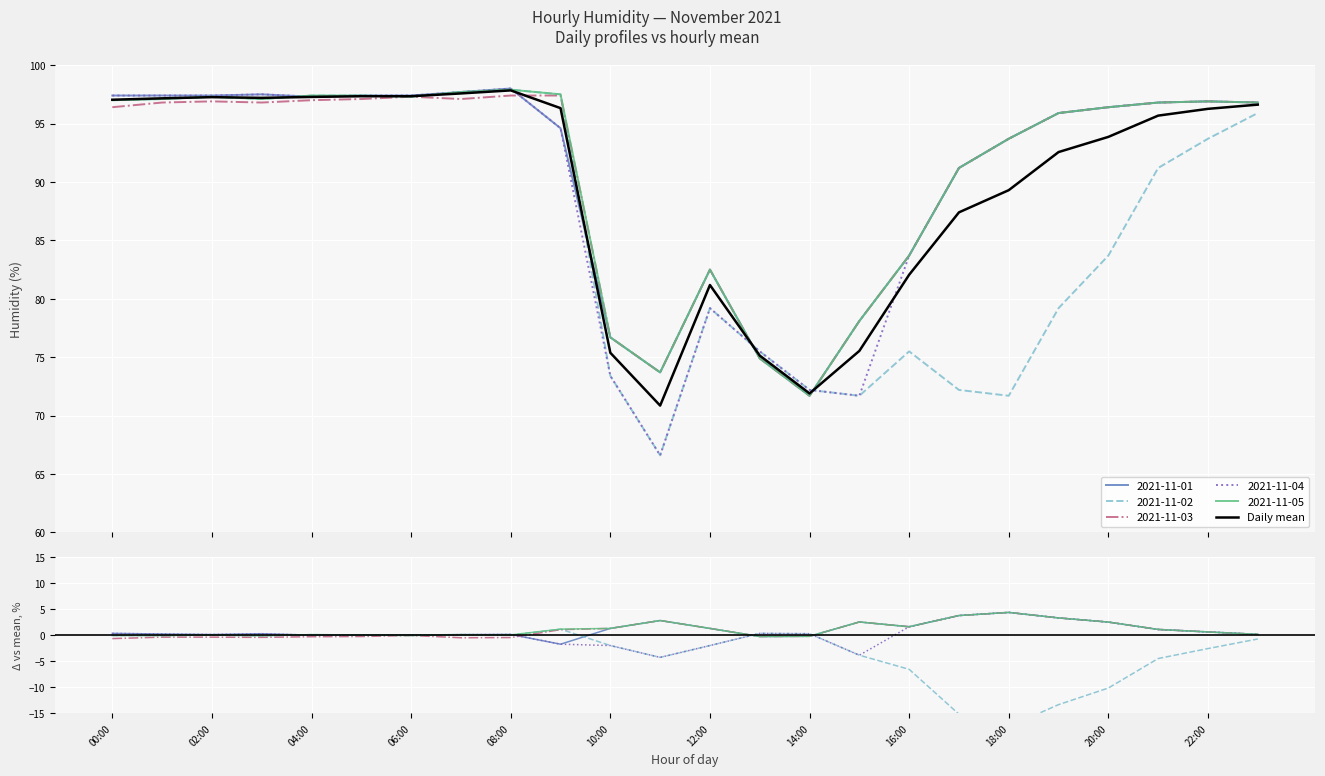

What is the label of the 13th point from the left?

12:00